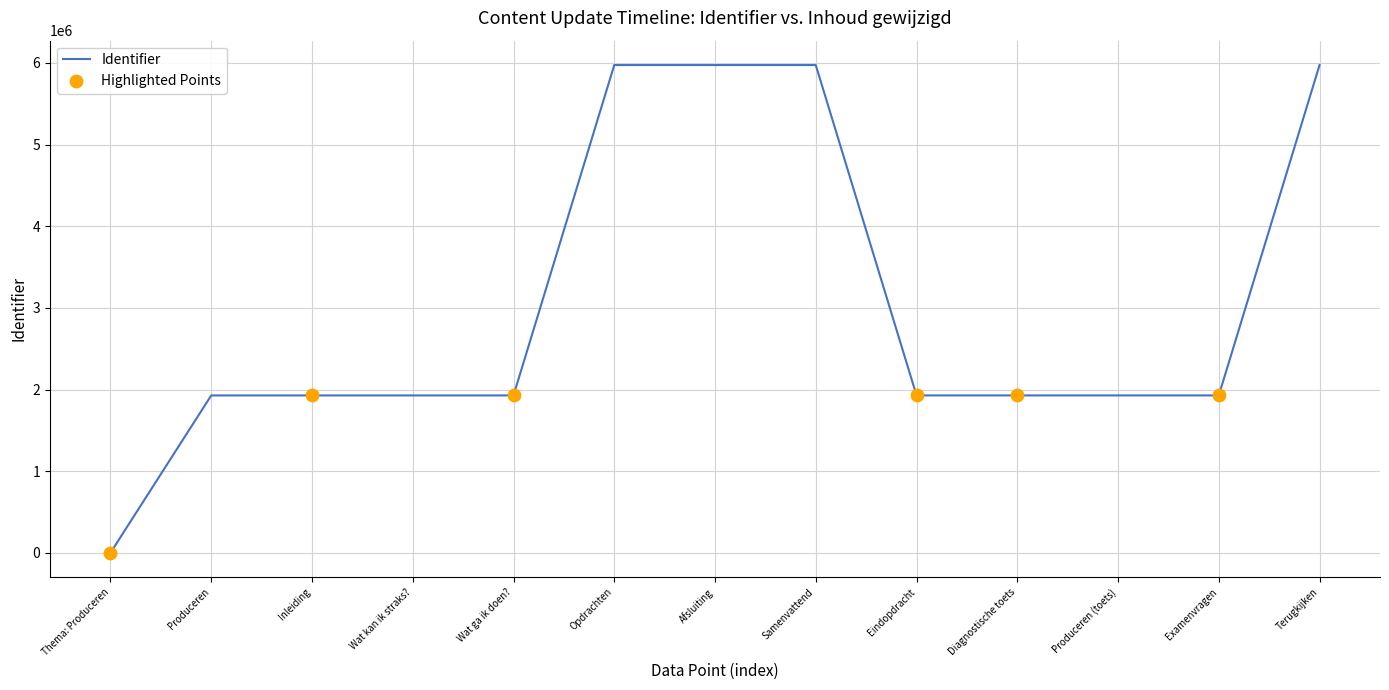

What is the change in value from Thema: Produceren to Inleiding?

+1927689